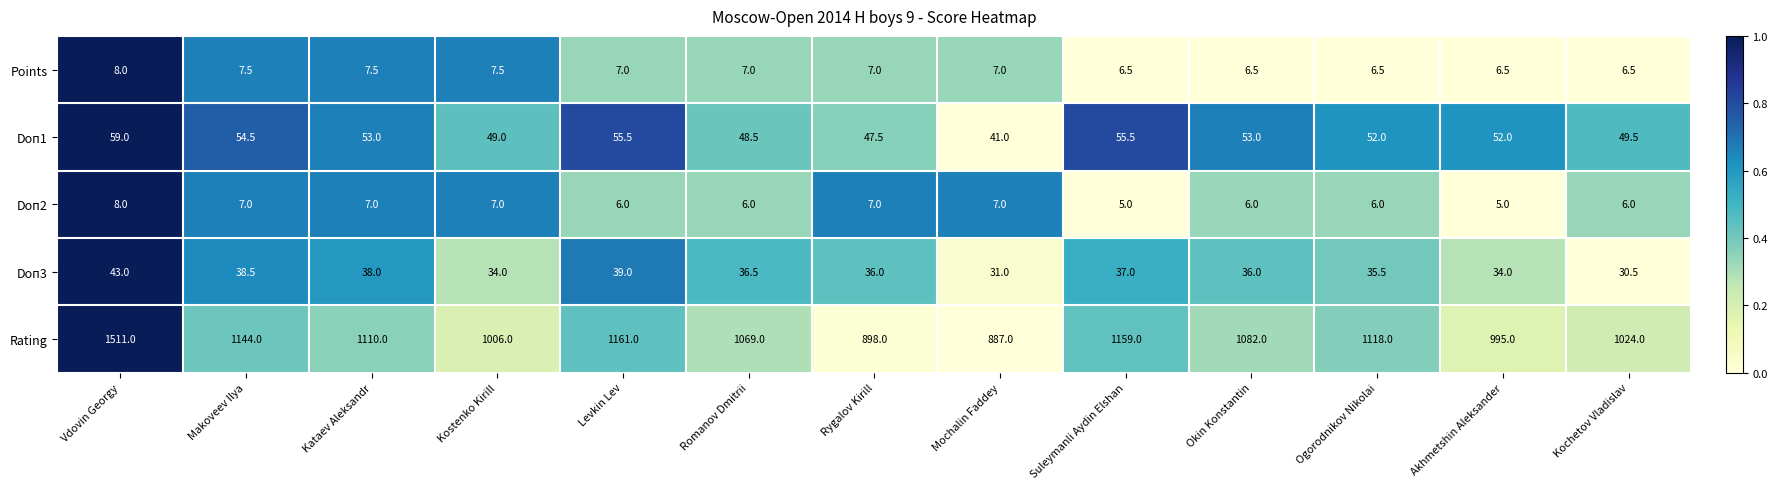

What is the sum of the Rating values at Rygalov Kirill and Ogorodnikov Nikolai?

2016.0